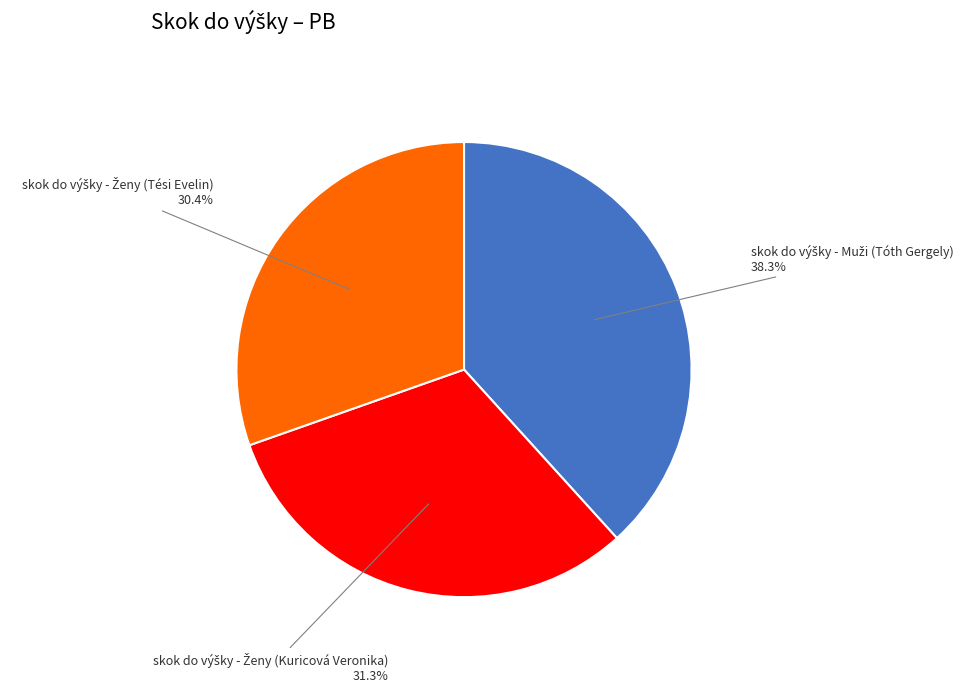

Does any single category account for the majority?

No